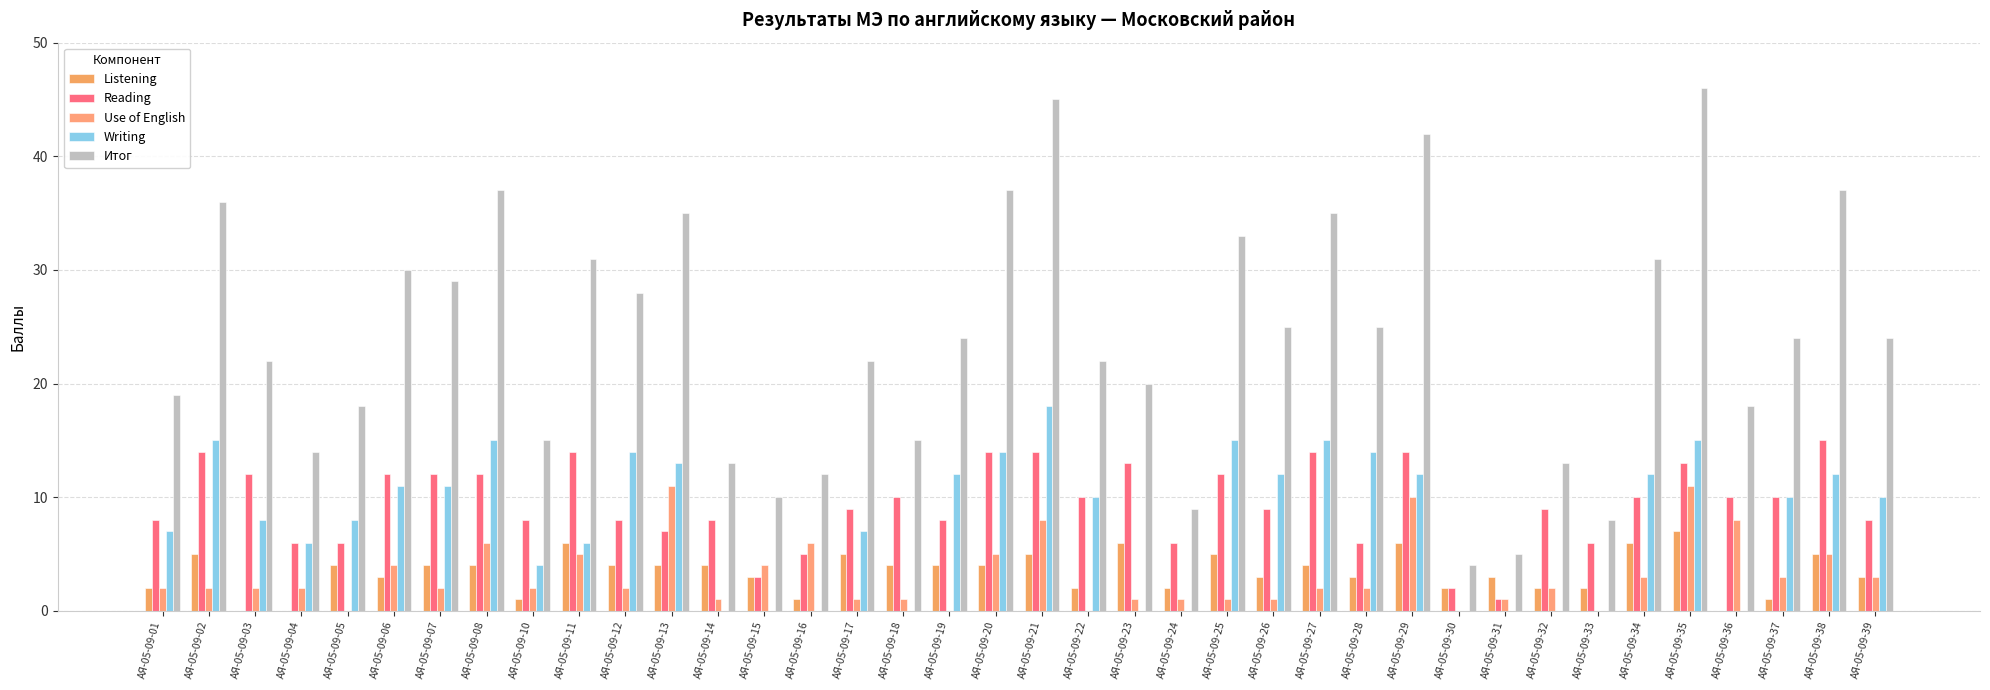

What are all the series names shown in the legend?

Listening, Reading, Use of English, Writing, Итог